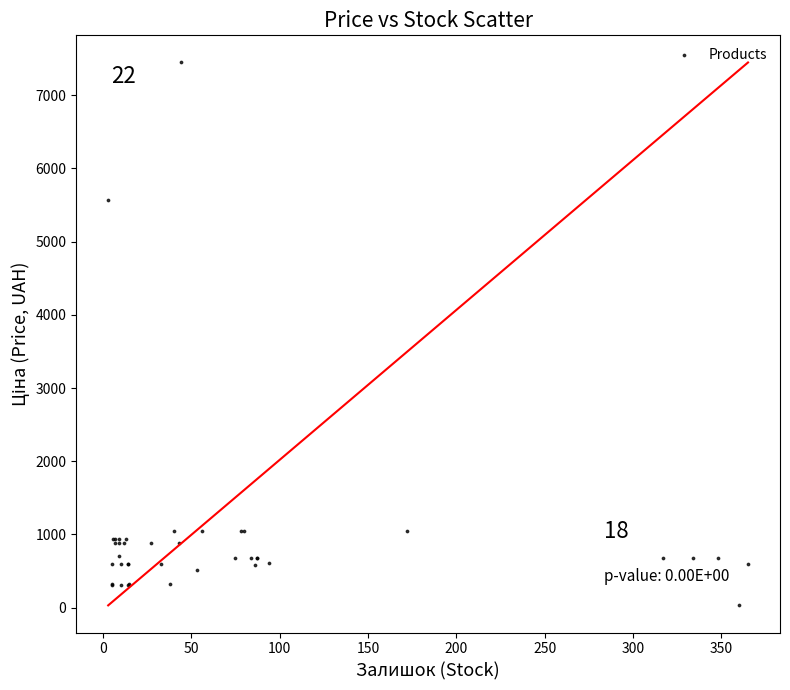

What Y value in the scatter plot is closest to 3738?

5560.3